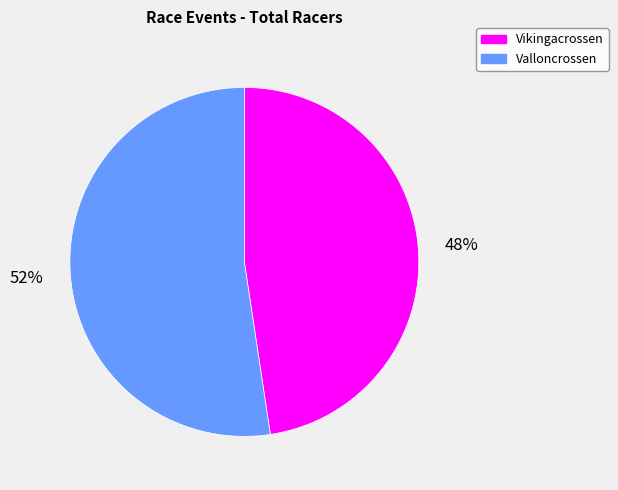

How many slices are in this pie chart?

2